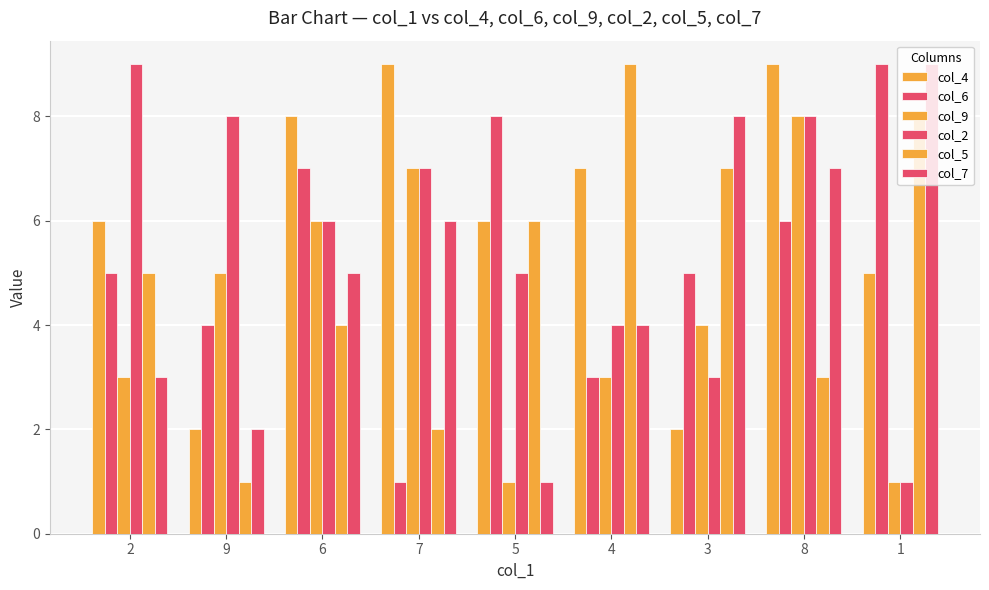

How many bars are there in total?

54